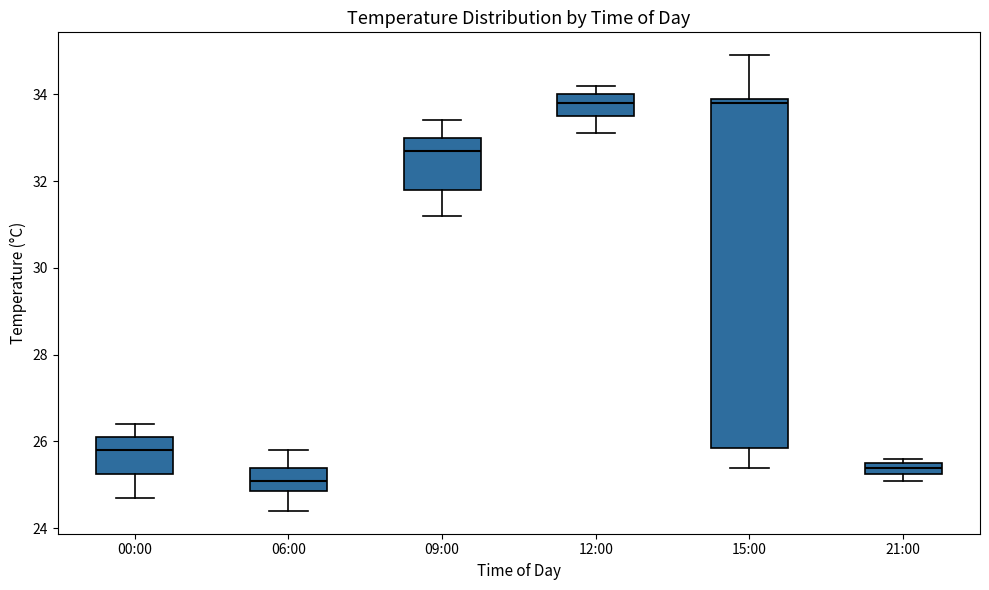

Which box is the tallest, from its lower edge to its upper edge?

15:00